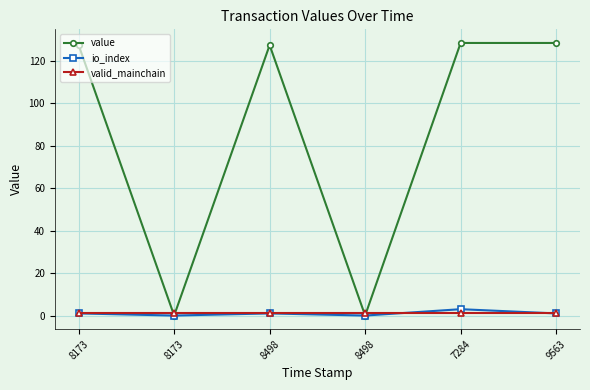

Is this an area chart (filled region under the line)?

No